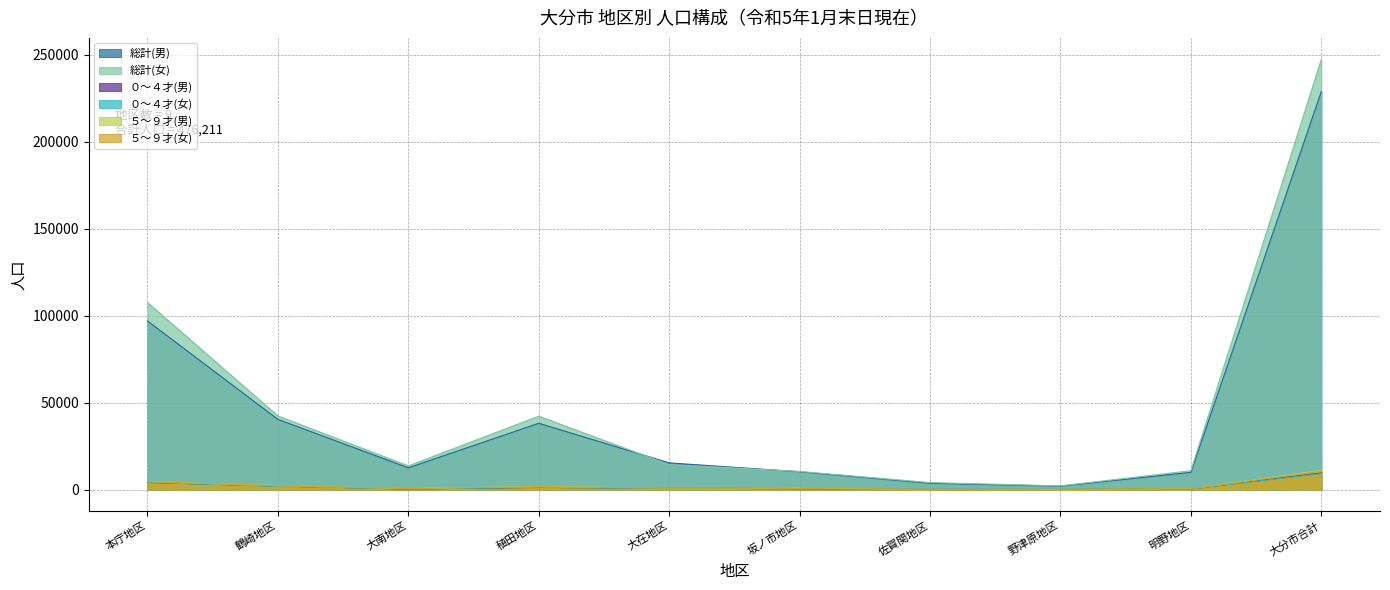

At 大南地区, list the series in order from largest to smallest.

総計(女), 総計(男), ５～９才(男), ５～９才(女), ０～４才(男), ０～４才(女)